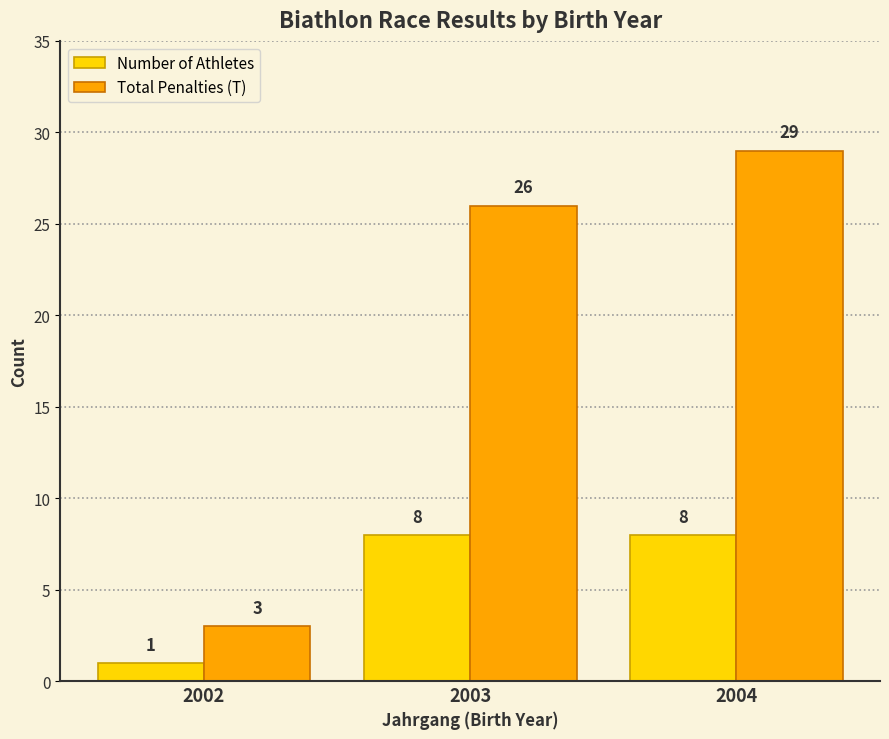

Where is Total Penalties (T) nearest to the value 16?

2003